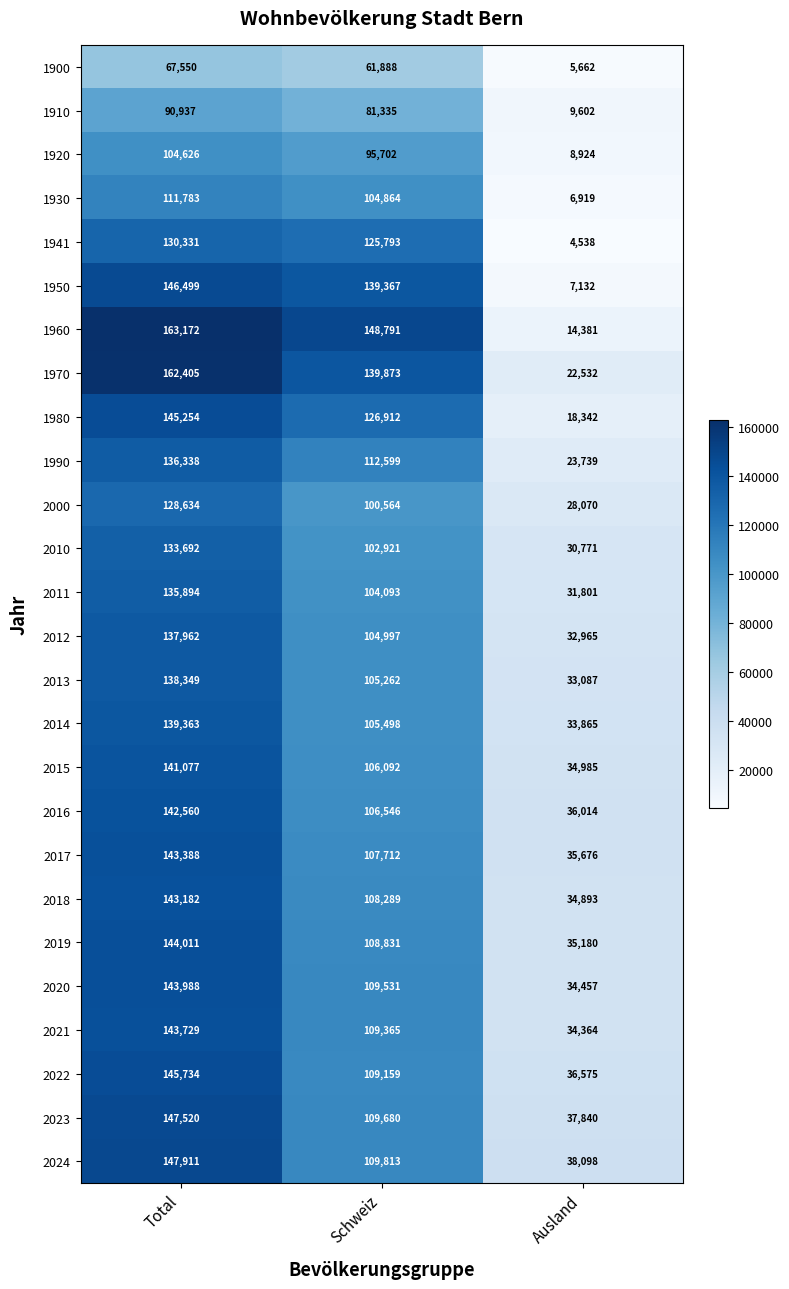

Which series changed the most between Total and Schweiz?

2024